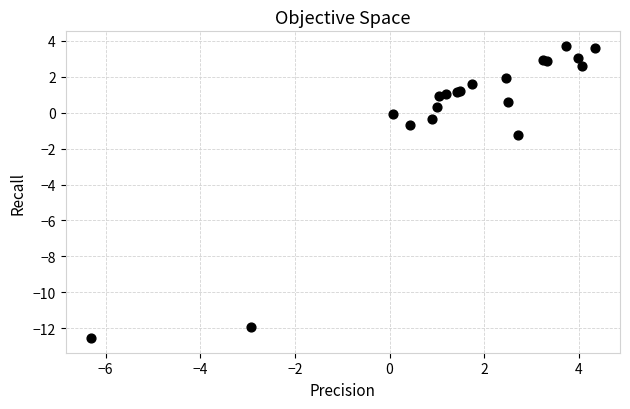

What Y value in the scatter plot is closest to -4?

-1.2